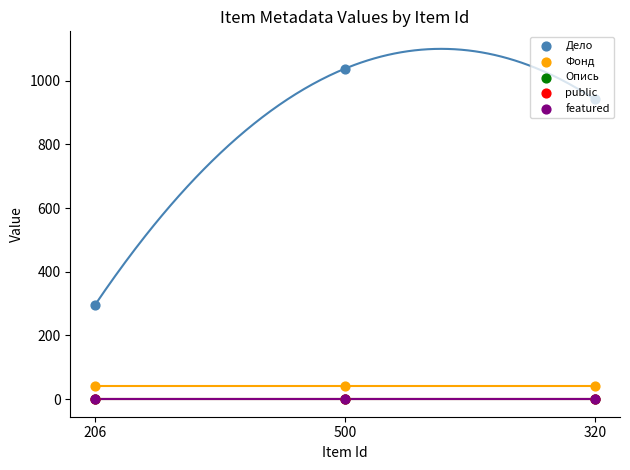

At which category is the sum across all series the highest?

500